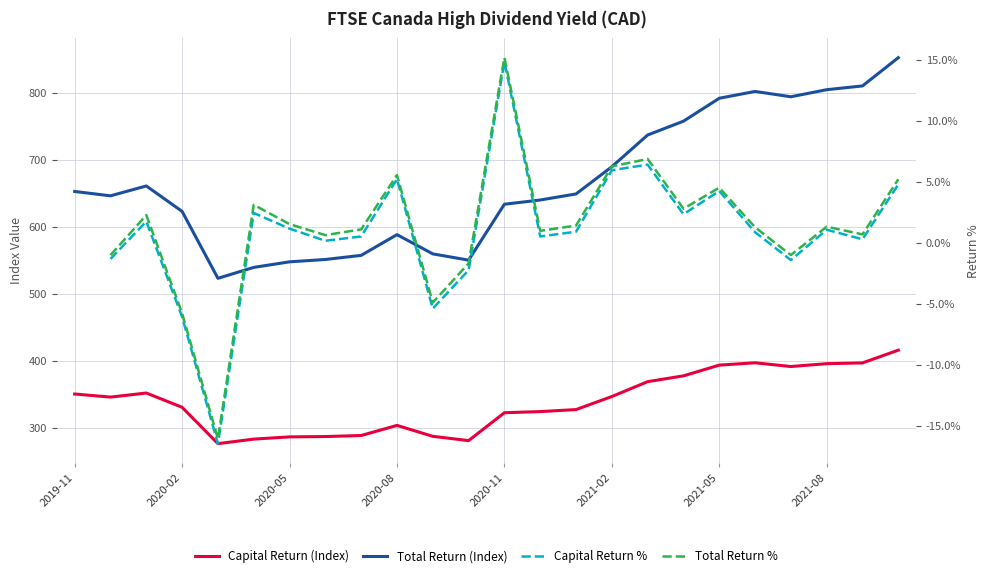

At which category does the chart reach its peak across all series?

23